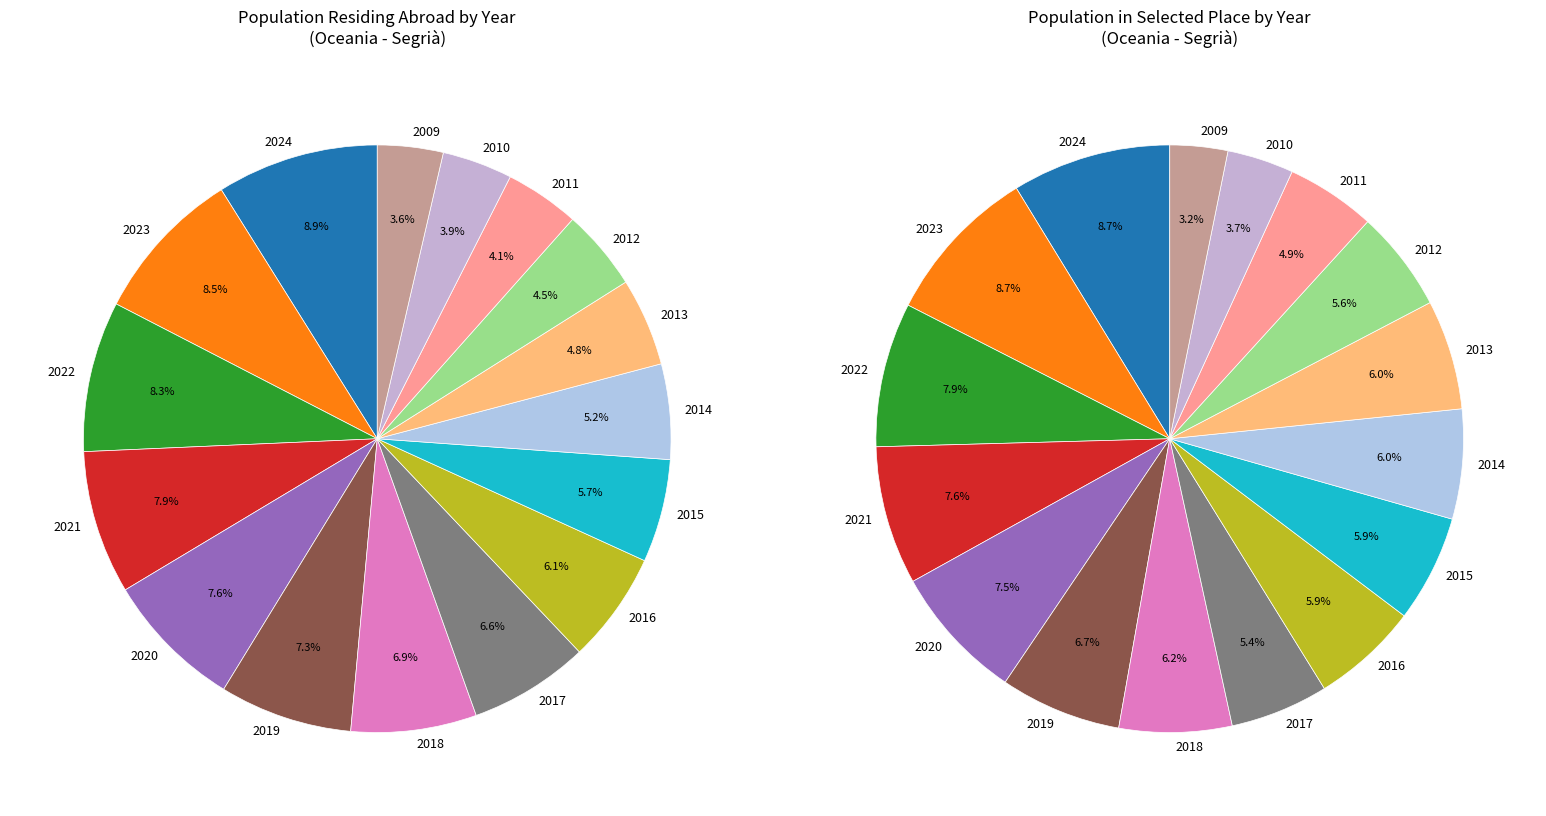

Do 2014 and 2015 together represent more than half of the pie?

No